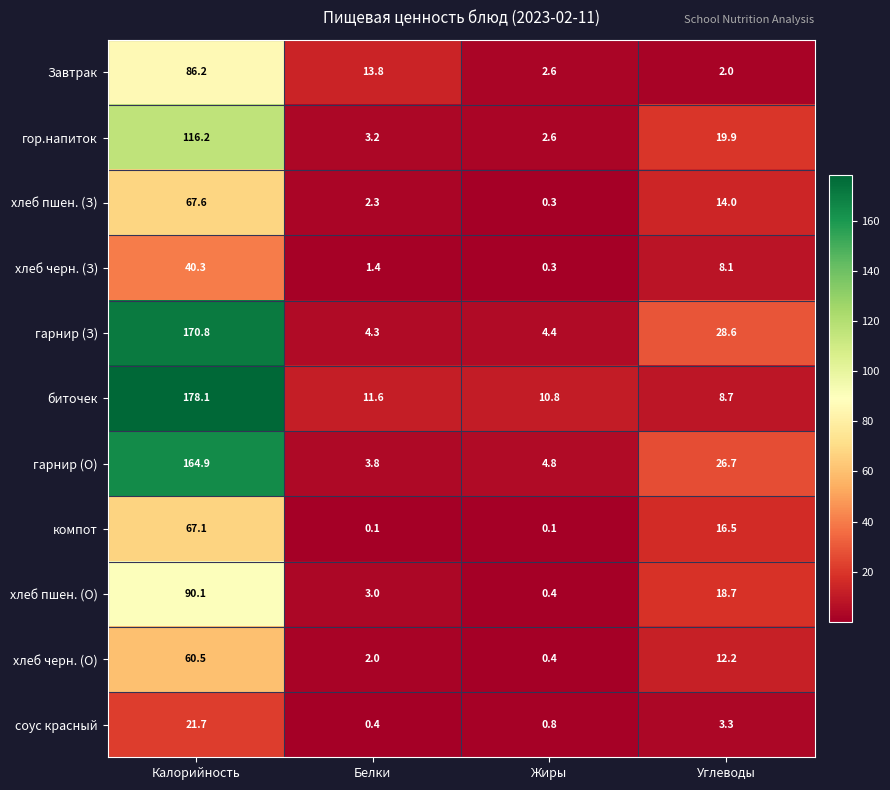

What is the difference between the гарнир (О) values at Углеводы and Калорийность?

138.2